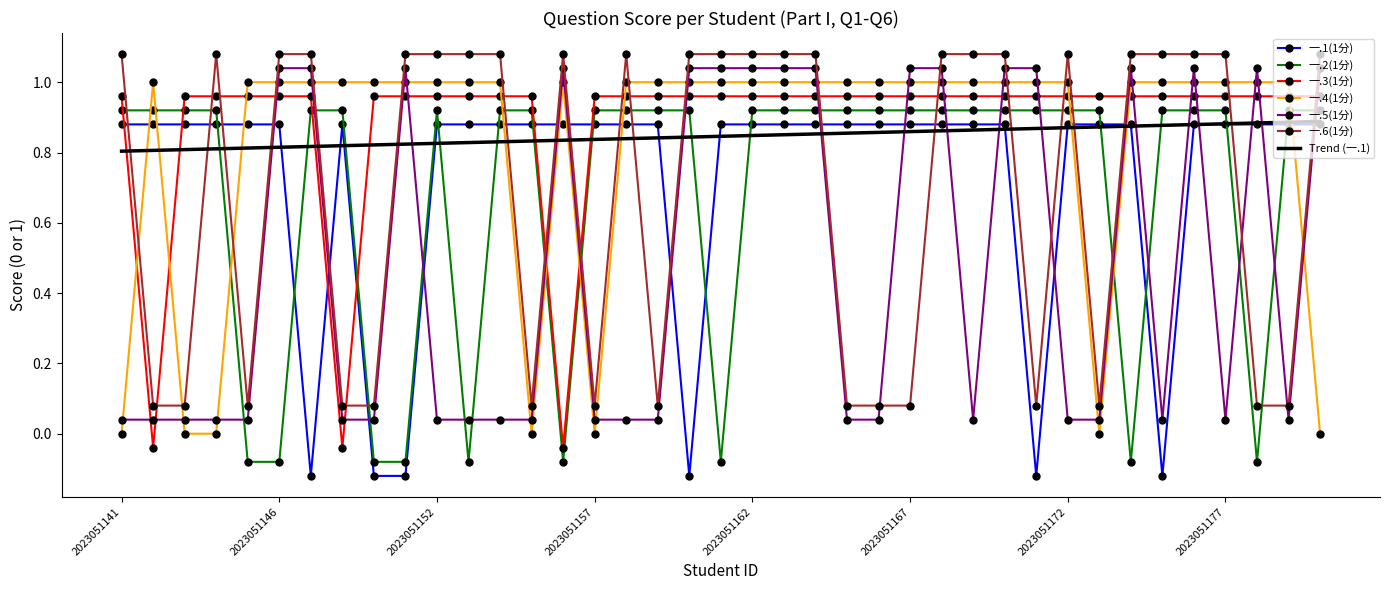

In 一.1(1分), how many points are lower than both neighbors (excluding endpoints)?

4